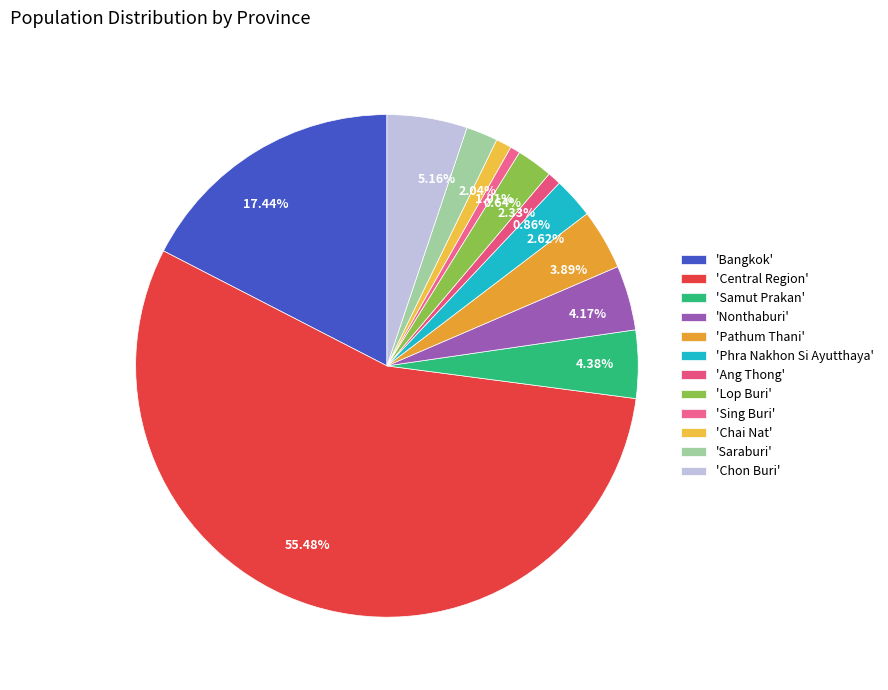

Is 55.48% the majority of the pie?

Yes